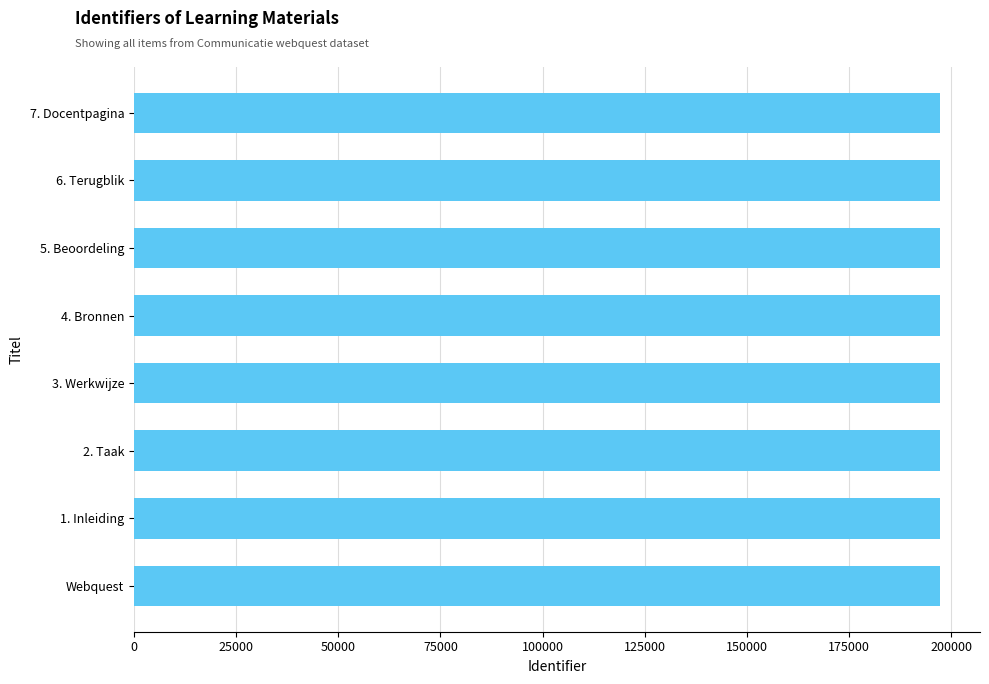

The value at 4. Bronnen is 197181. True or false?

True